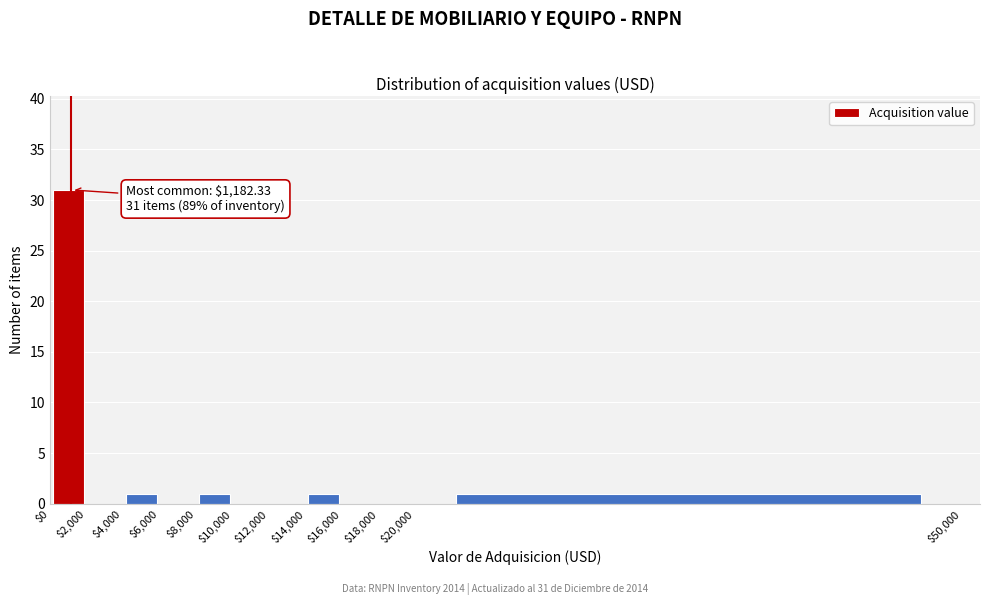

Over which range of the x-axis is the bar tallest?

$0 to $2,000